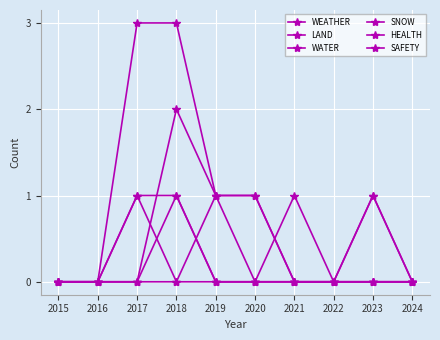

How many WEATHER values are between 0 and 1?

8